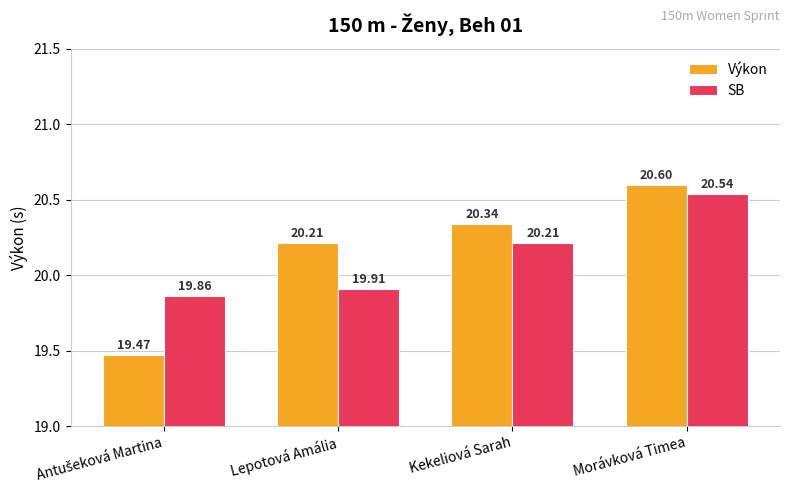

How many series are shown in this chart?

2